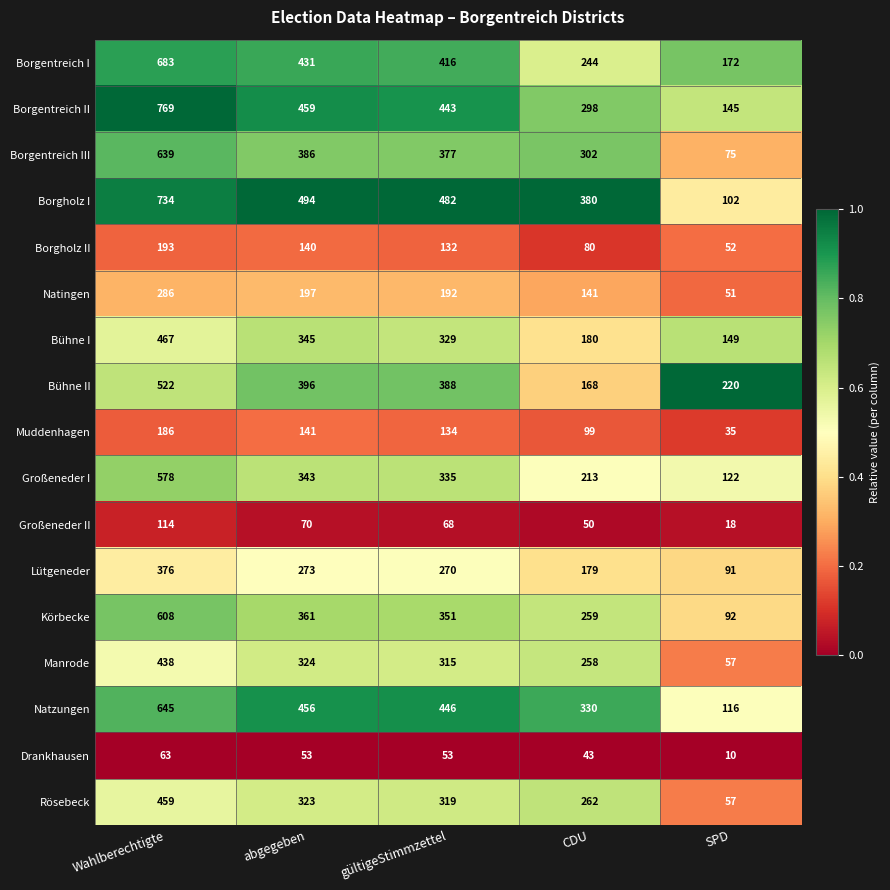

Which series has the widest spread of values?

Borgholz I